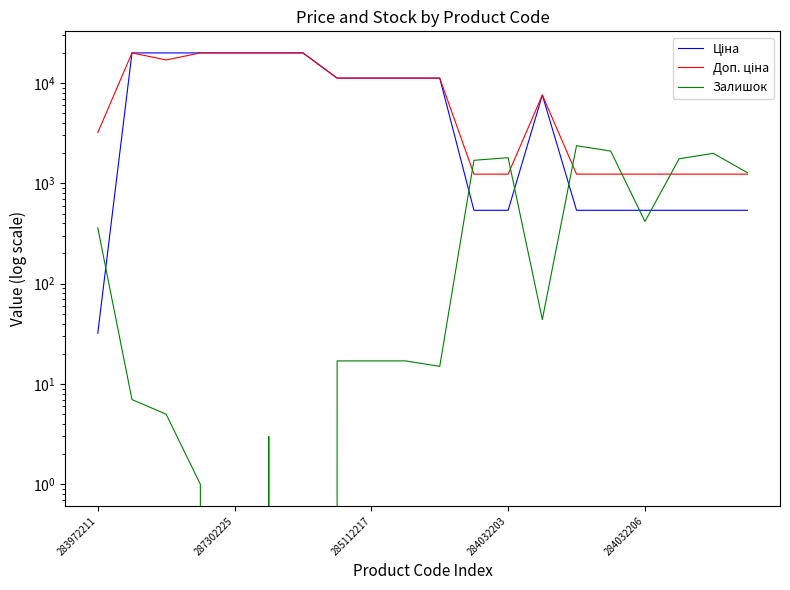

The Доп. ціна series shows 2044.0 at 17. True or false?

False